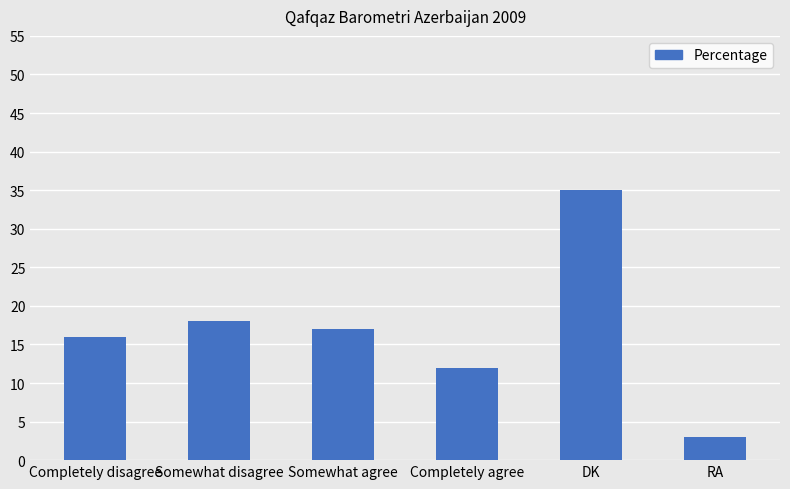

What is the smallest value displayed?

3